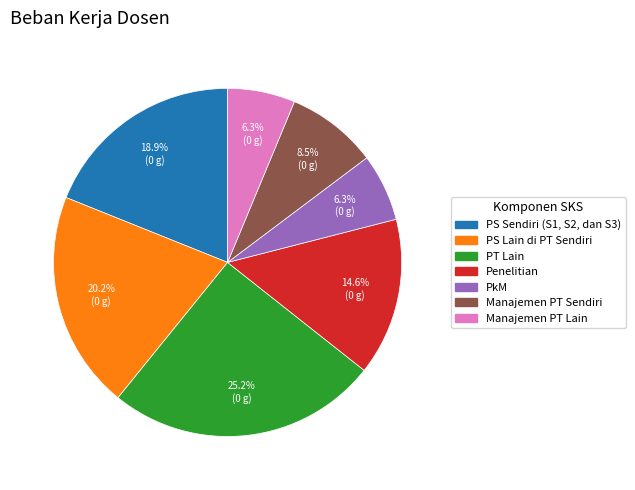

To the nearest percent, what is the difference between the largest and smallest slice percentages?

19%